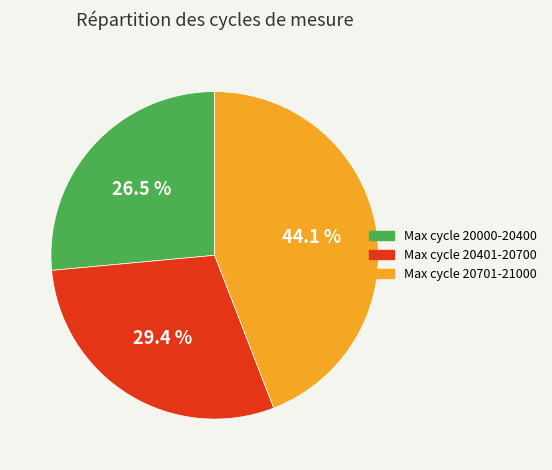

Which has a higher value, Max cycle 20401-20700 or Max cycle 20000-20400?

Max cycle 20401-20700